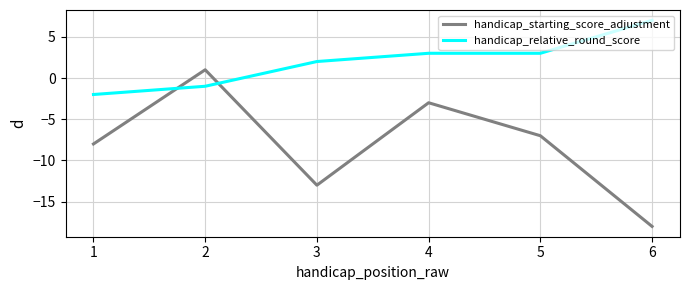

Reading left to right, transcribe all the data shown in this chart.

handicap_starting_score_adjustment: -8	1	-13	-3	-7	-18
handicap_relative_round_score: -2	-1	2	3	3	7